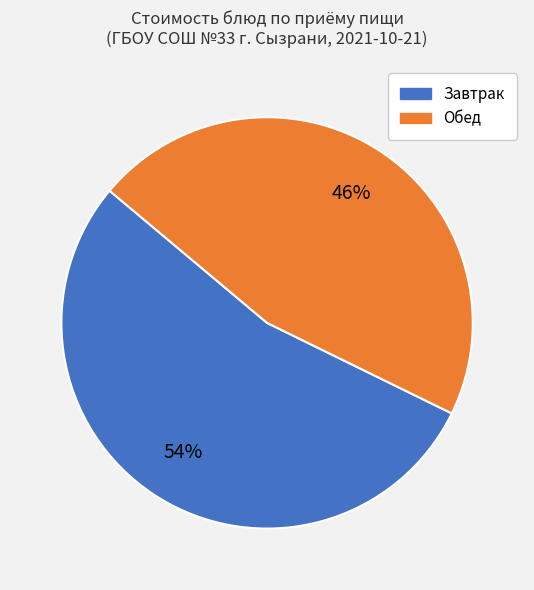

To the nearest percent, what is the average slice percentage?

50%